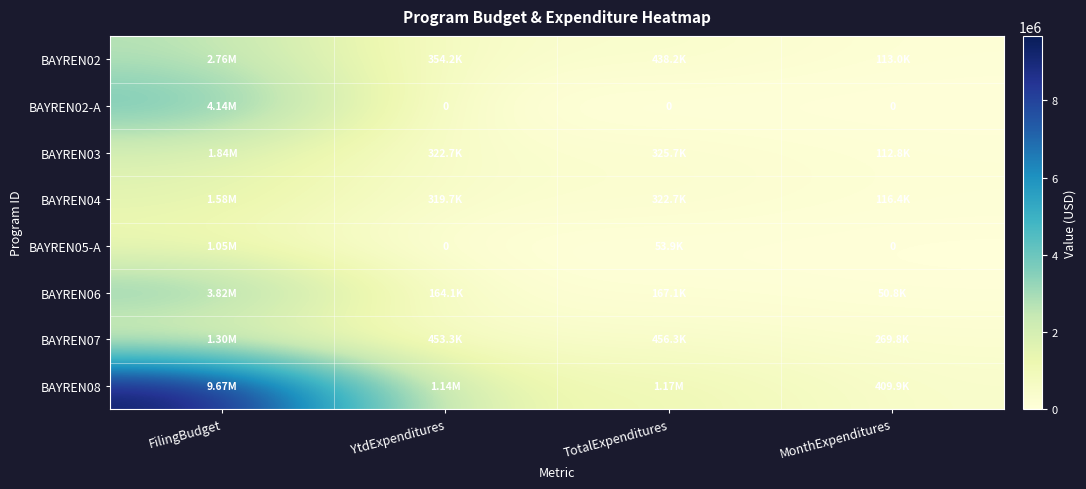

What is the difference between the BAYREN04 values at MonthExpenditures and TotalExpenditures?

206292